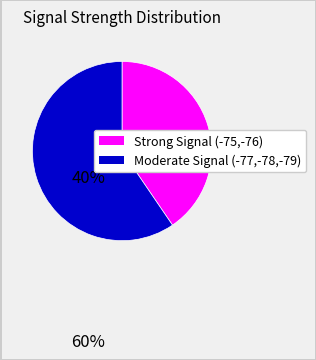

Is there a majority slice in this chart?

Yes